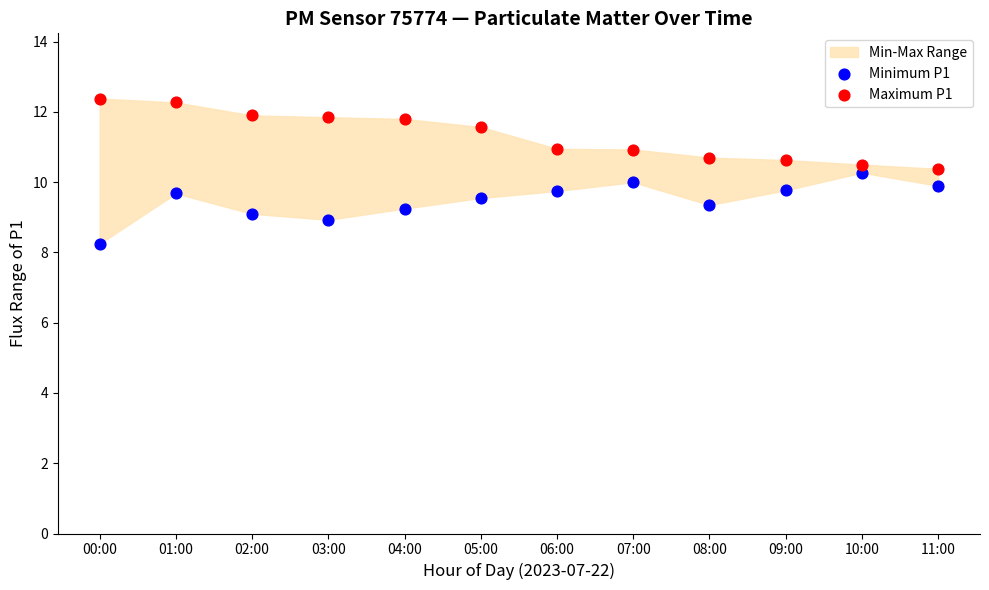

Across all data points, what is the range of Y values (max minus min)?

4.1